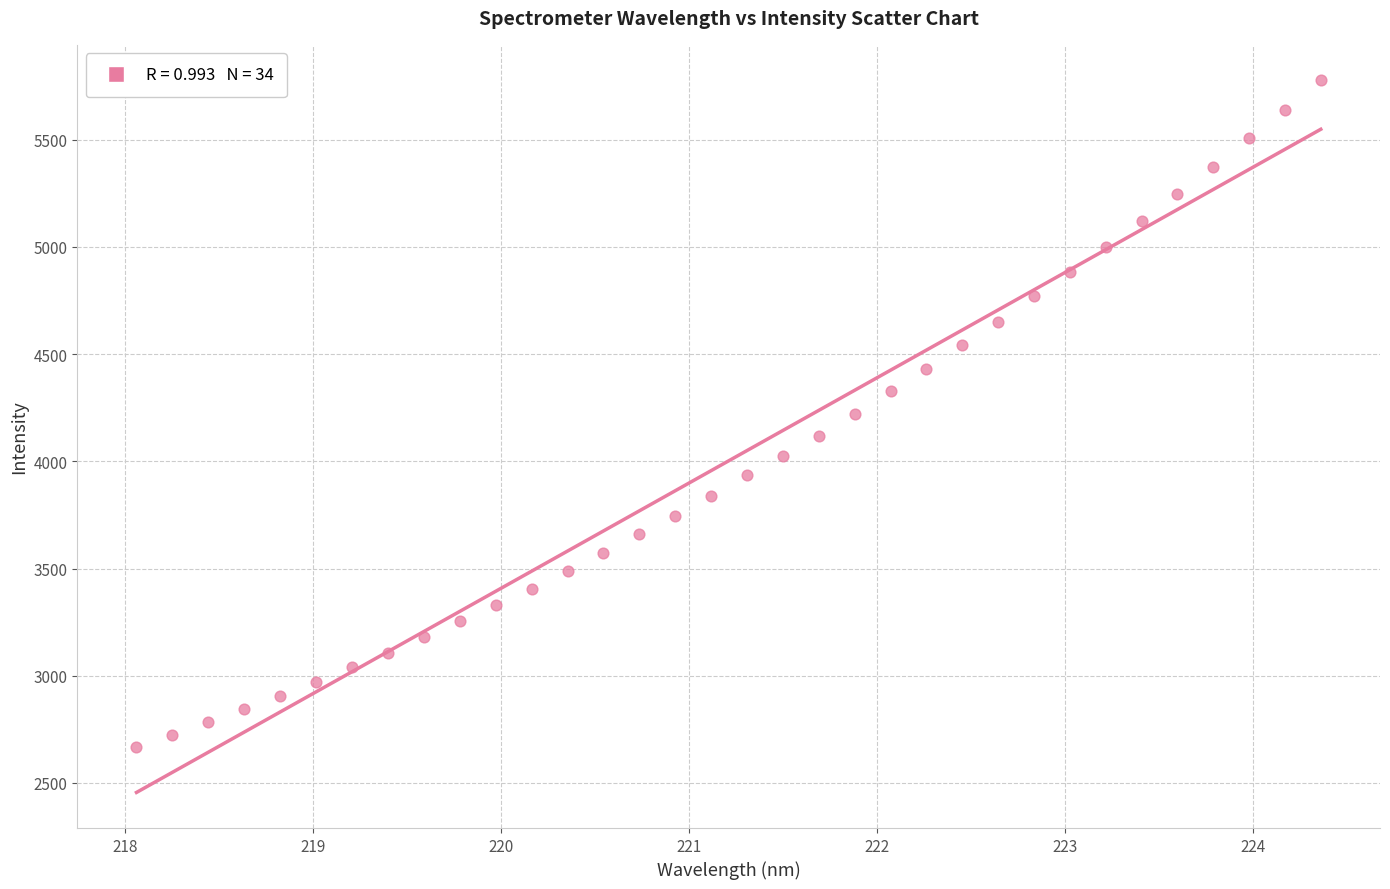

What is the range of X values (max minus min)?

6.3